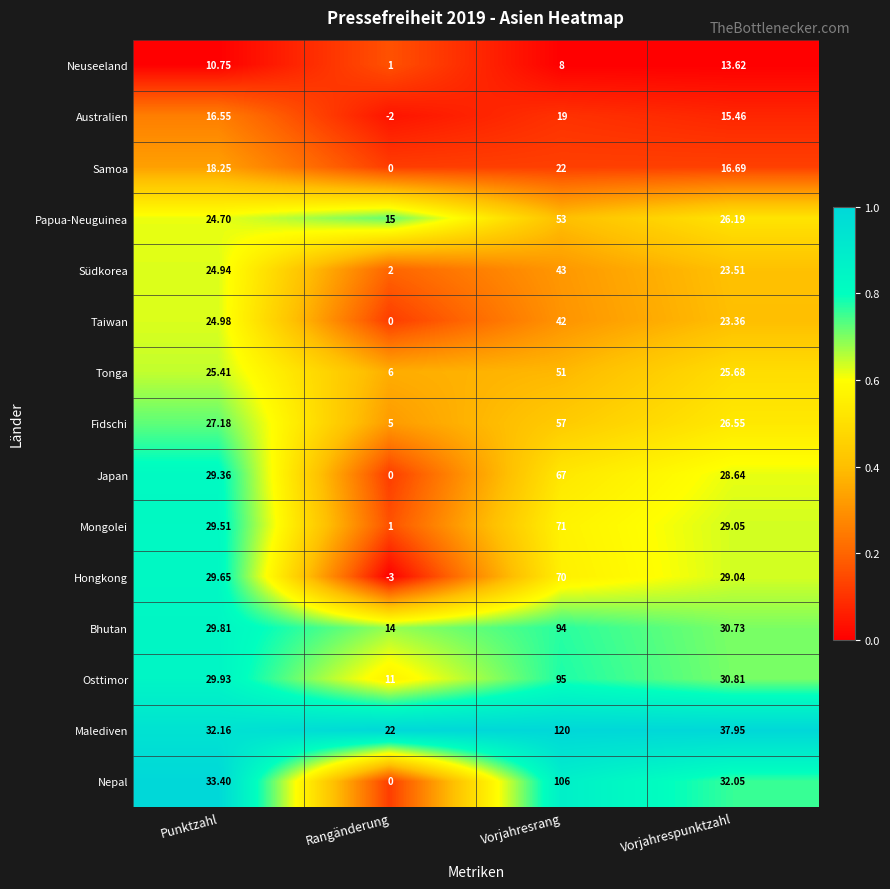

At which category is the sum across all series the highest?

Vorjahresrang